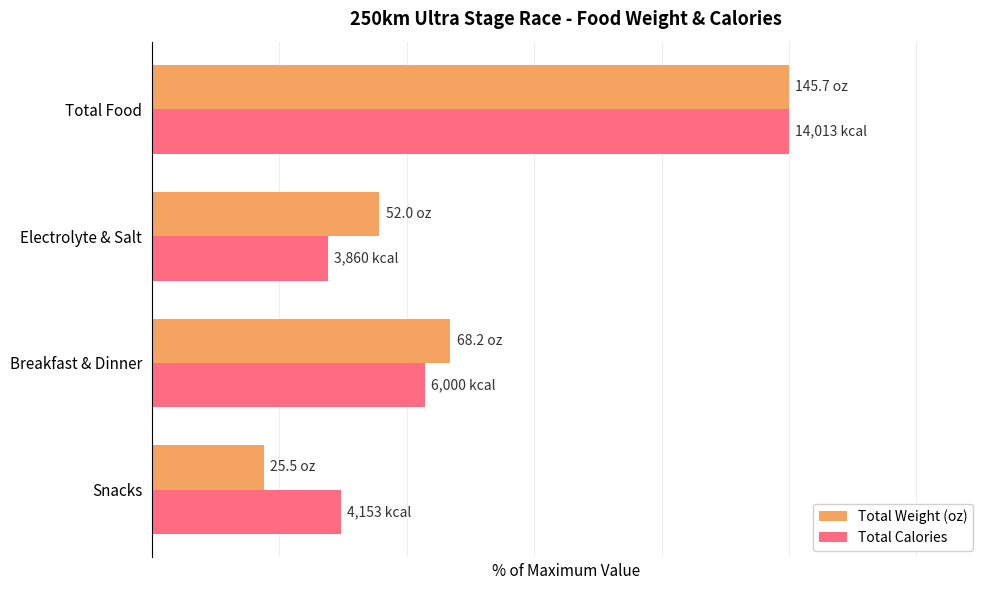

What is the sum of all Total Calories values?

200.0